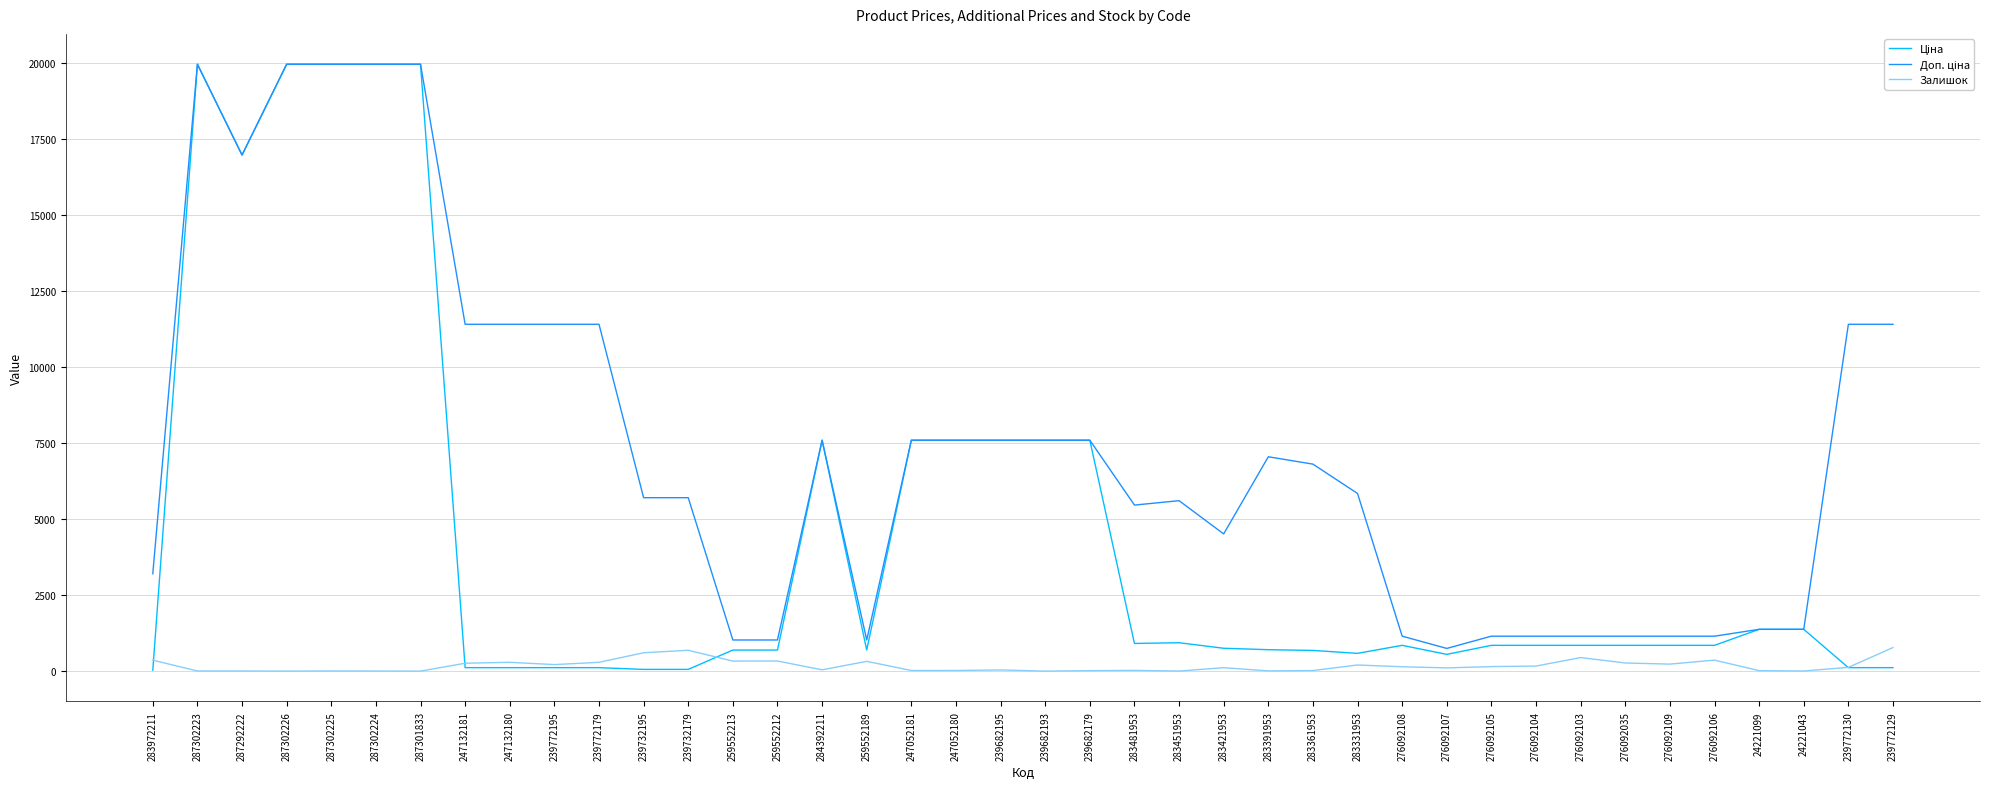

True or false: Залишок has a value of 8.0 at 283391953.

True